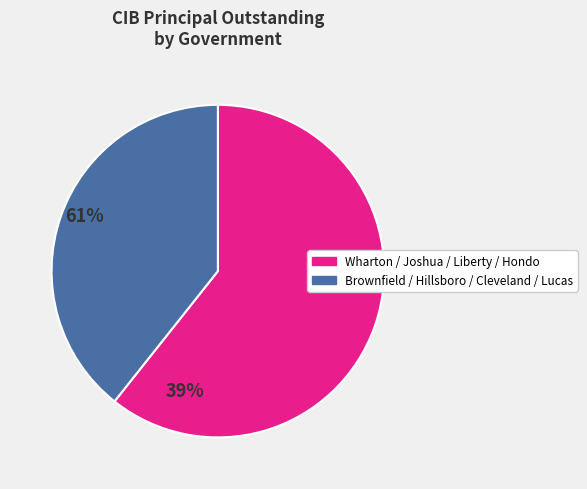

Does any single category account for the majority?

Yes